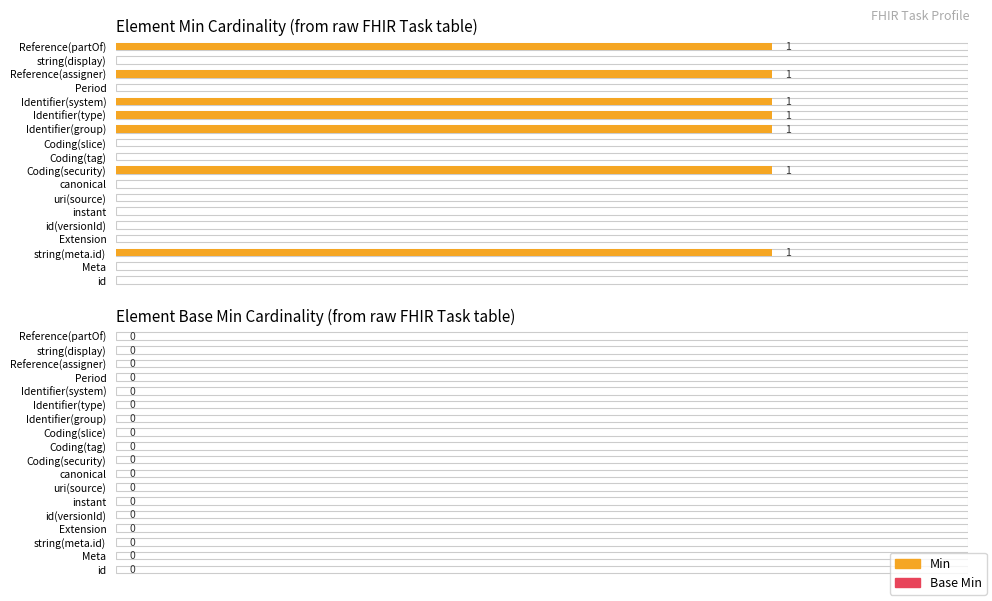

How many groups of bars are there?

18